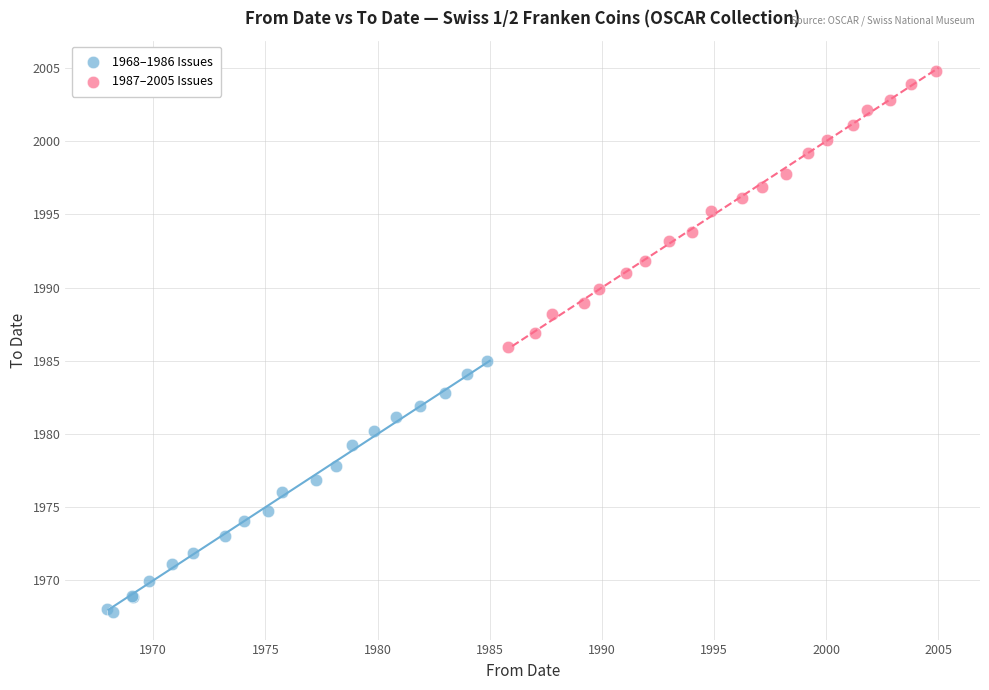

Which series has the widest spread of Y values?

1987–2005 Issues